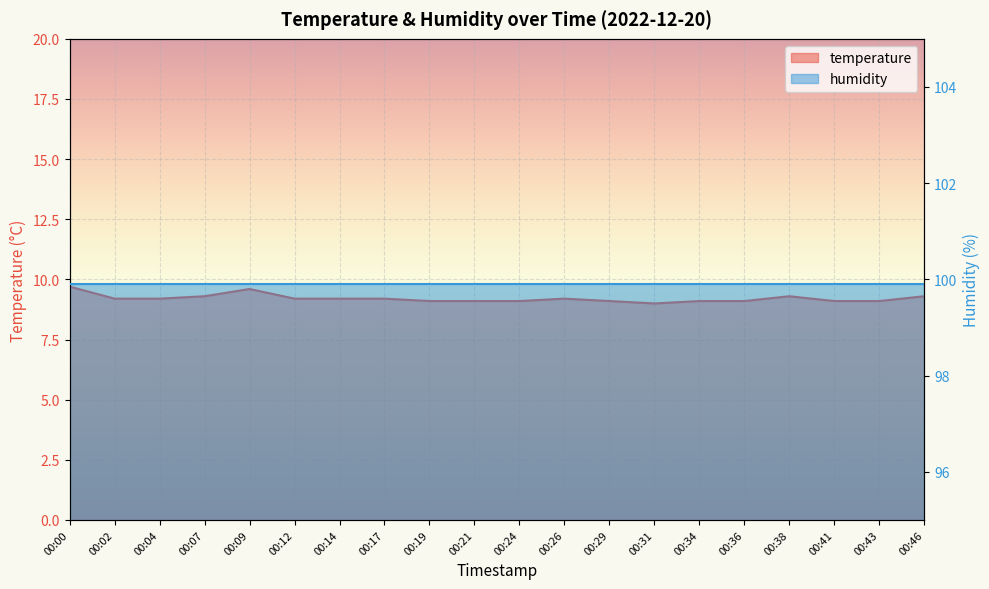

Rank the categories by value from lowest to highest.

00:31, 00:19, 00:21, 00:24, 00:29, 00:34, 00:36, 00:41, 00:43, 00:02, 00:04, 00:12, 00:14, 00:17, 00:26, 00:07, 00:38, 00:46, 00:09, 00:00